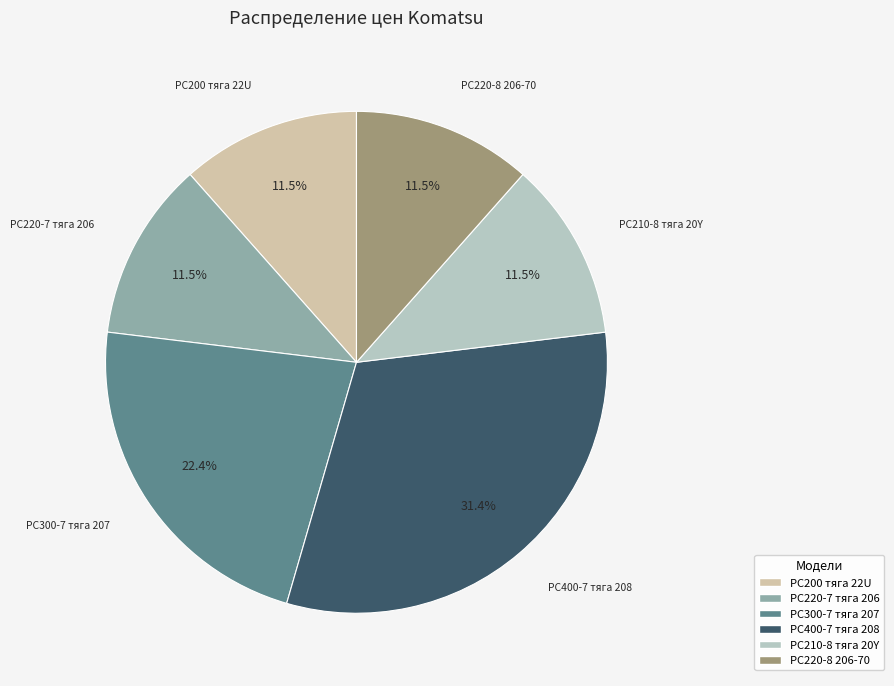

The PC400-7 тяга 208 slice represents 12% of the pie. True or false?

False